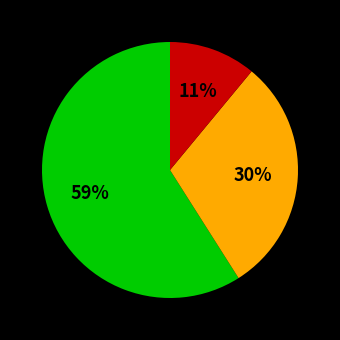

To the nearest percent, what is the difference between the largest and smallest slice percentages?

48%